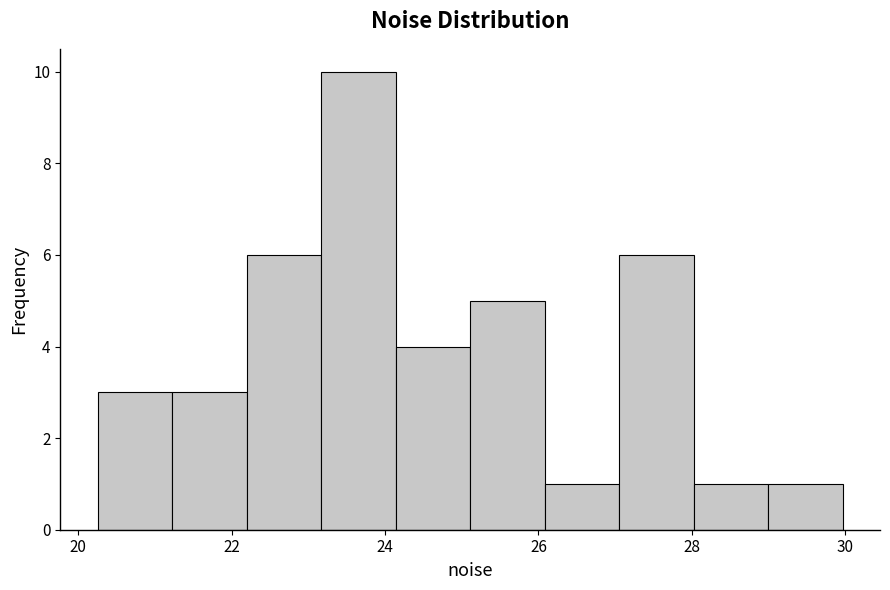

Over which range of the x-axis is the bar tallest?

23.2 to 24.2